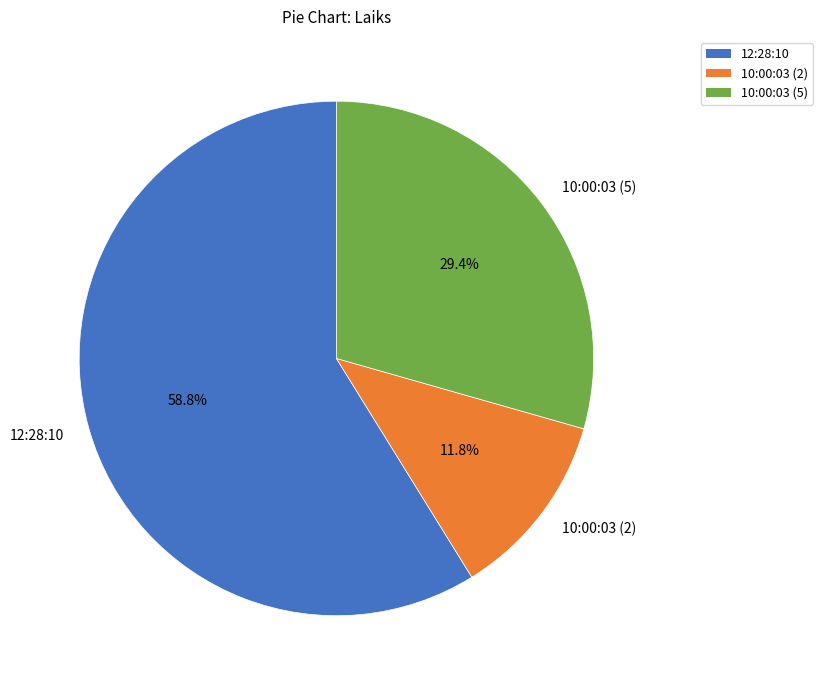

Which slice is the largest?

12:28:10